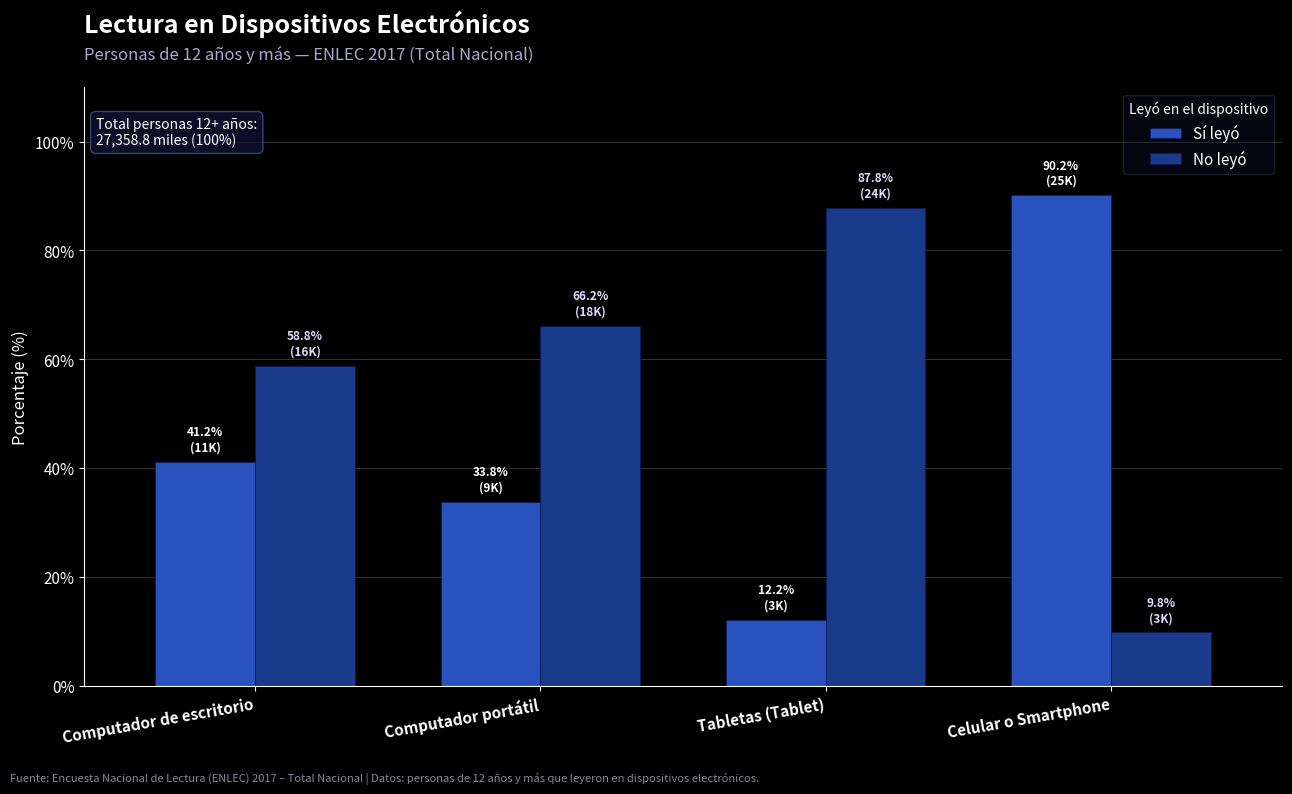

Reading left to right, what are all the values shown in this chart?

Sí leyó: 41.2	33.8	12.2	90.2
No leyó: 58.8	66.2	87.8	9.8